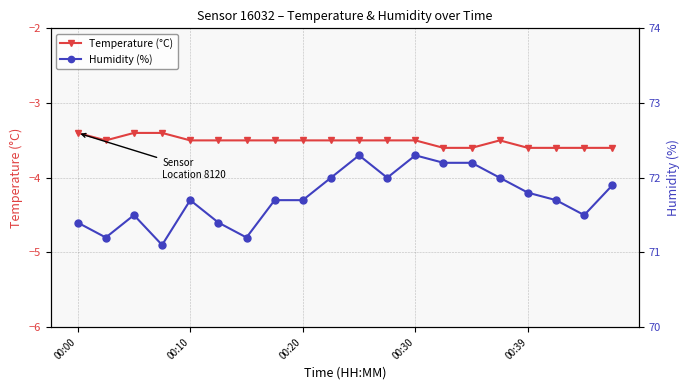

What are all the series names shown in the legend?

Temperature (°C), Humidity (%)